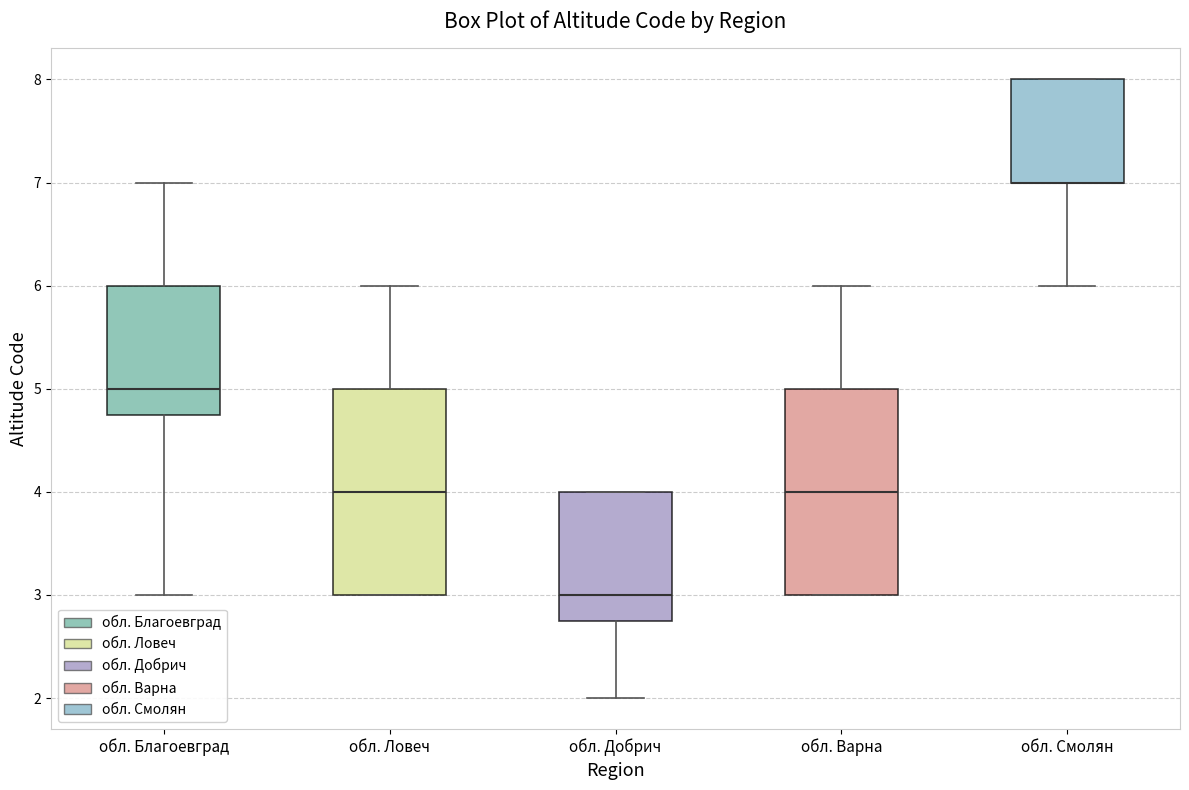

Reading left to right, transcribe this box plot: for each box, give where its median line is, the range the box spans, and where its two whiskers end, as read against the y-axis. The values are not printed on the chart, so give them approximately, as read against the axis.

обл. Благоевград: median 5.0, box 4.8 to 6.0, whiskers 3.0 to 7.0
обл. Ловеч: median 4.0, box 3.0 to 5.0, whiskers 3.0 to 6.0
обл. Добрич: median 3.0, box 2.8 to 4.0, whiskers 2.0 to 4.0
обл. Варна: median 4.0, box 3.0 to 5.0, whiskers 3.0 to 6.0
обл. Смолян: median 7.0 (drawn on the box's lower edge), box 7.0 to 8.0, whiskers 6.0 to 8.0